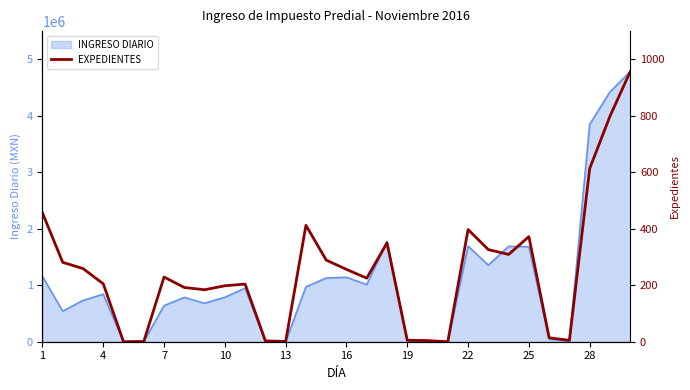

At which category does the chart reach its minimum across all series?

13